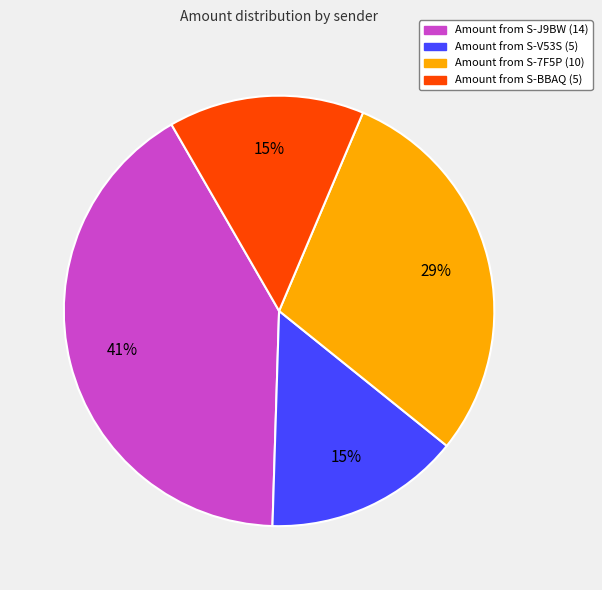

To the nearest percent, what is the average slice percentage?

25%